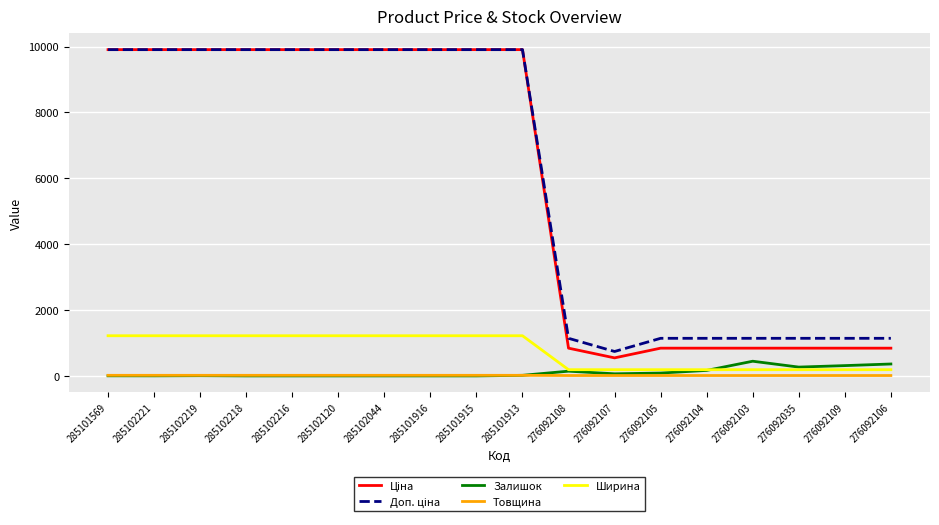

What is the greatest value displayed?

9908.5